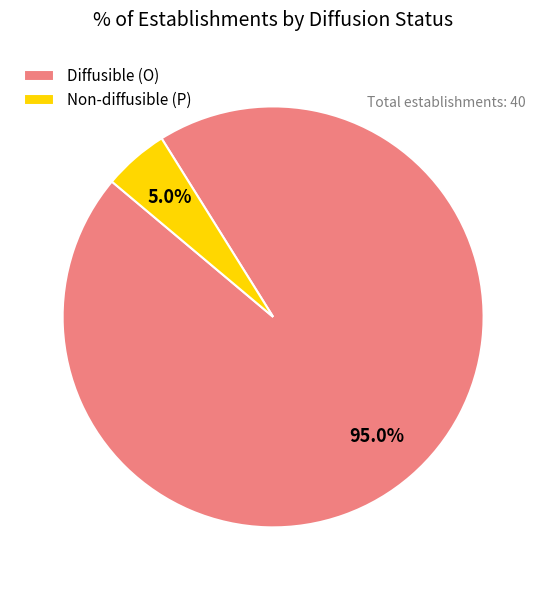

What percentage is NOT represented by Non-diffusible (P)?

95.0%